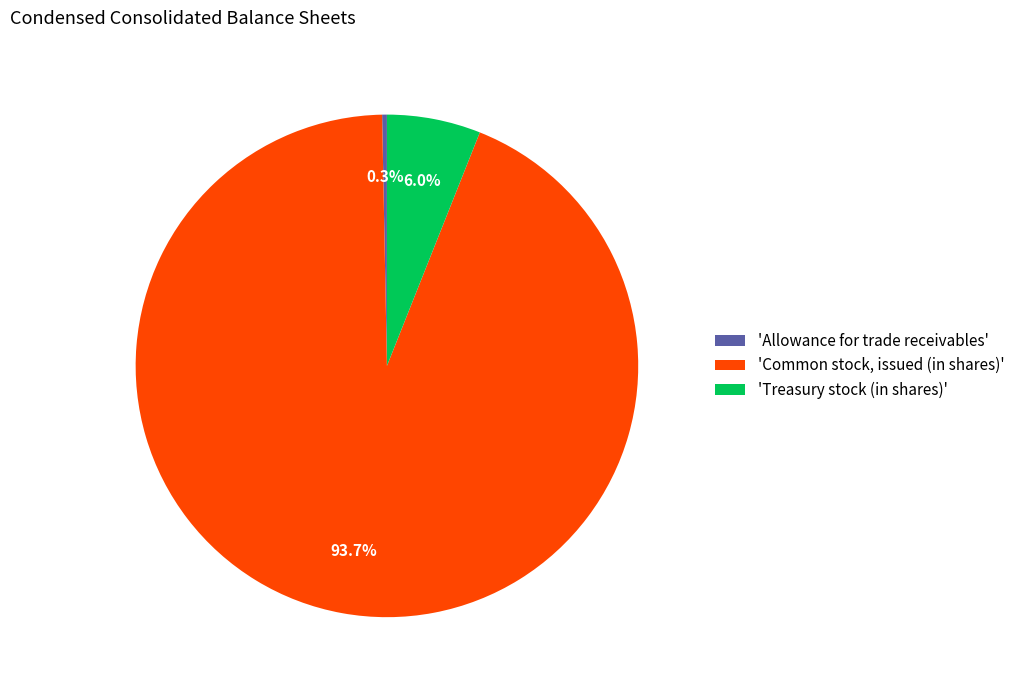

How much of the chart is everything except 'Allowance for trade receivables'?

99.7%